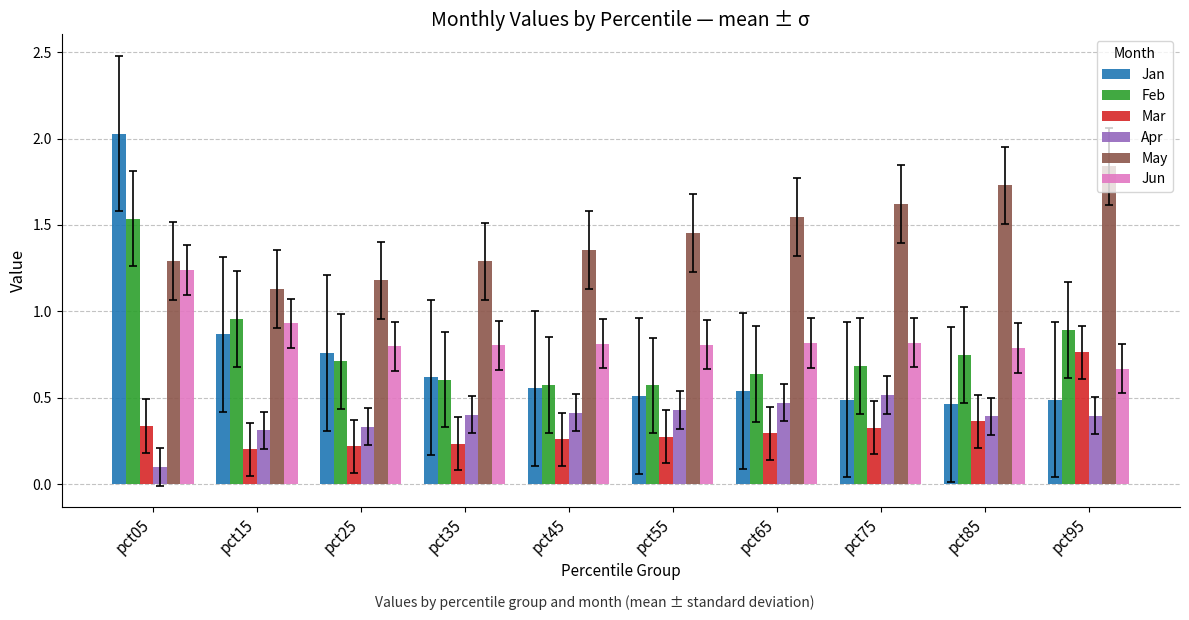

Which series has the largest total across all categories?

May